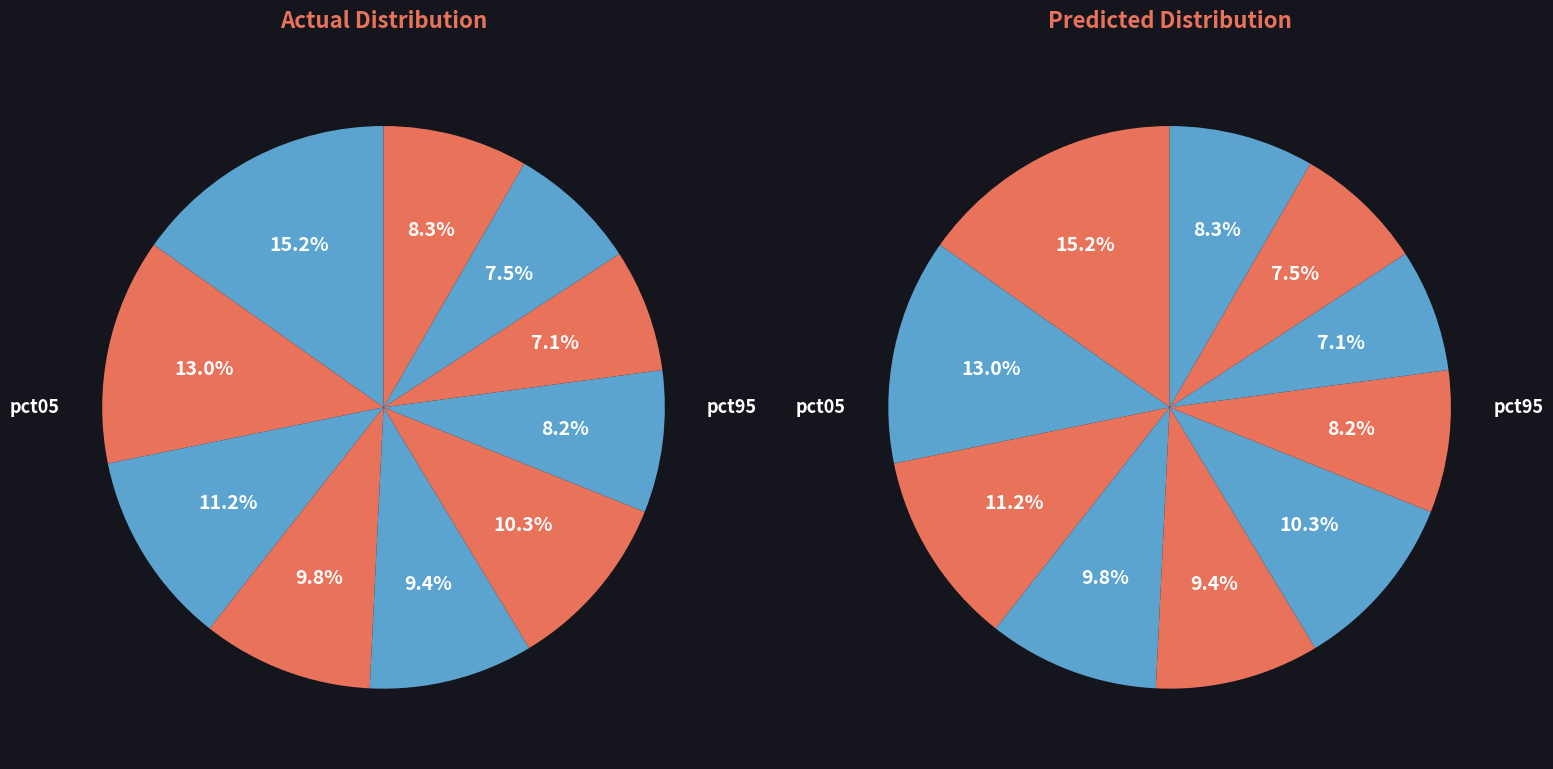

To the nearest percent, what portion does pct15 represent?

13%